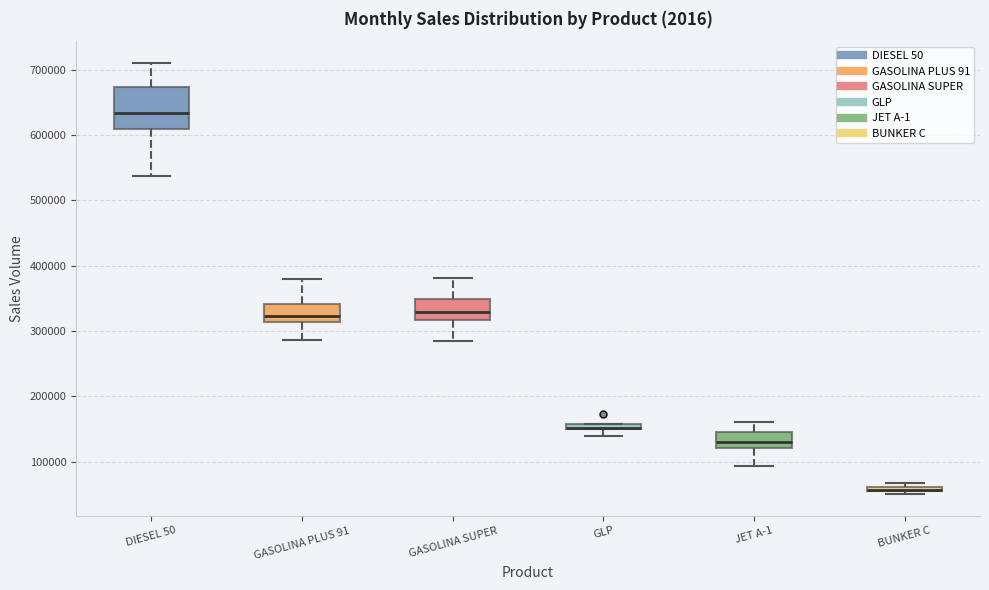

Where is the lower edge of the box for BUNKER C on the y-axis? The values are not printed on the chart, so give them approximately, as read against the axis.

50000